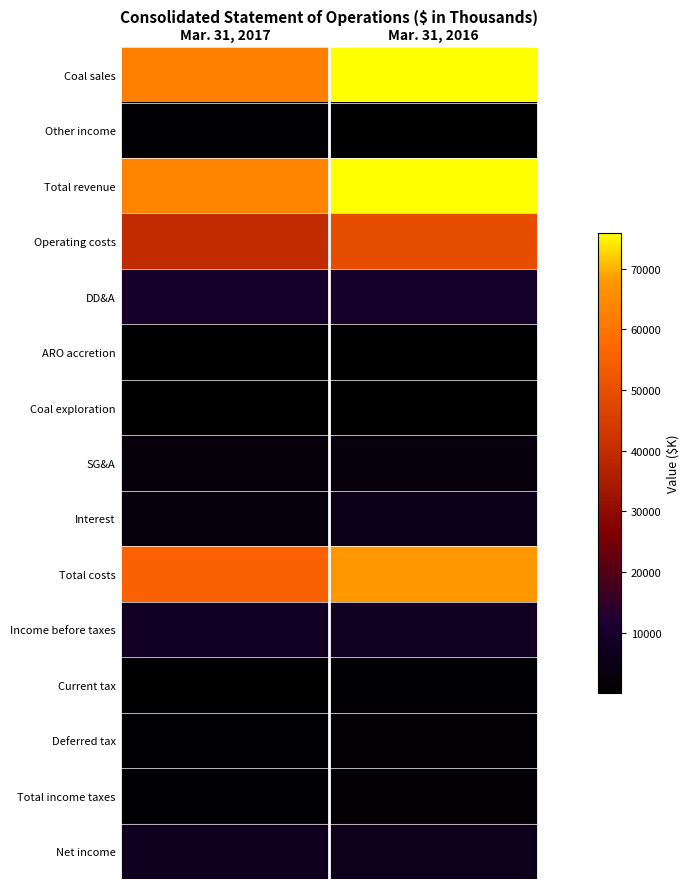

Reading left to right, what are all the values shown in this chart?

Coal sales: Mar. 31, 2017=62555	Mar. 31, 2016=75795
Other income: Mar. 31, 2017=767	Mar. 31, 2016=490
Total revenue: Mar. 31, 2017=63553	Mar. 31, 2016=75885
Operating costs: Mar. 31, 2017=39692	Mar. 31, 2016=49777
DD&A: Mar. 31, 2017=9703	Mar. 31, 2016=9182
ARO accretion: Mar. 31, 2017=207	Mar. 31, 2016=249
Coal exploration: Mar. 31, 2017=139	Mar. 31, 2016=419
SG&A: Mar. 31, 2017=2658	Mar. 31, 2016=2762
Interest: Mar. 31, 2017=3091	Mar. 31, 2016=5596
Total costs: Mar. 31, 2017=55490	Mar. 31, 2016=67985
Income before taxes: Mar. 31, 2017=8063	Mar. 31, 2016=7900
Current tax: Mar. 31, 2017=17	Mar. 31, 2016=768
Deferred tax: Mar. 31, 2017=632	Mar. 31, 2016=970
Total income taxes: Mar. 31, 2017=649	Mar. 31, 2016=1738
Net income: Mar. 31, 2017=7414	Mar. 31, 2016=6162